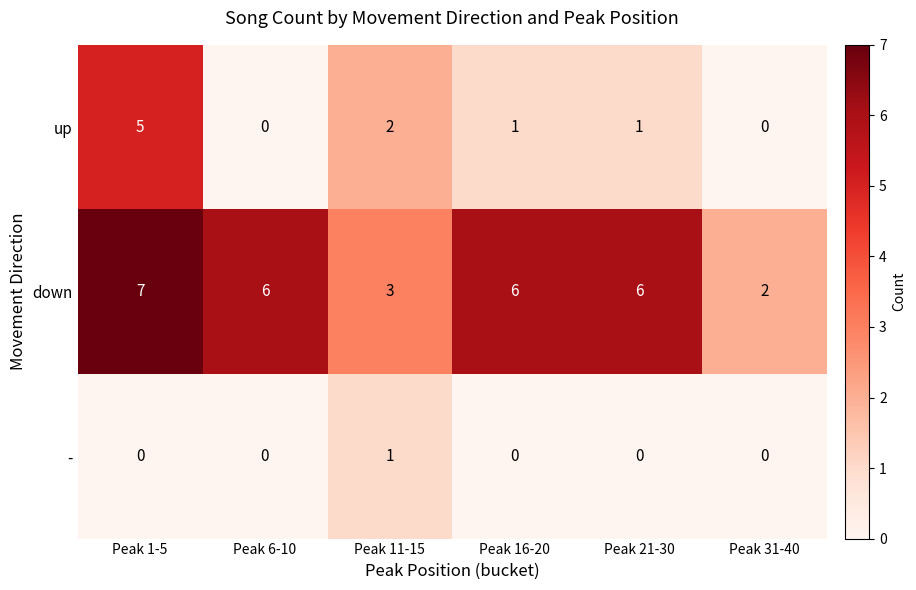

Count the - values in the range 0 to 1.

6